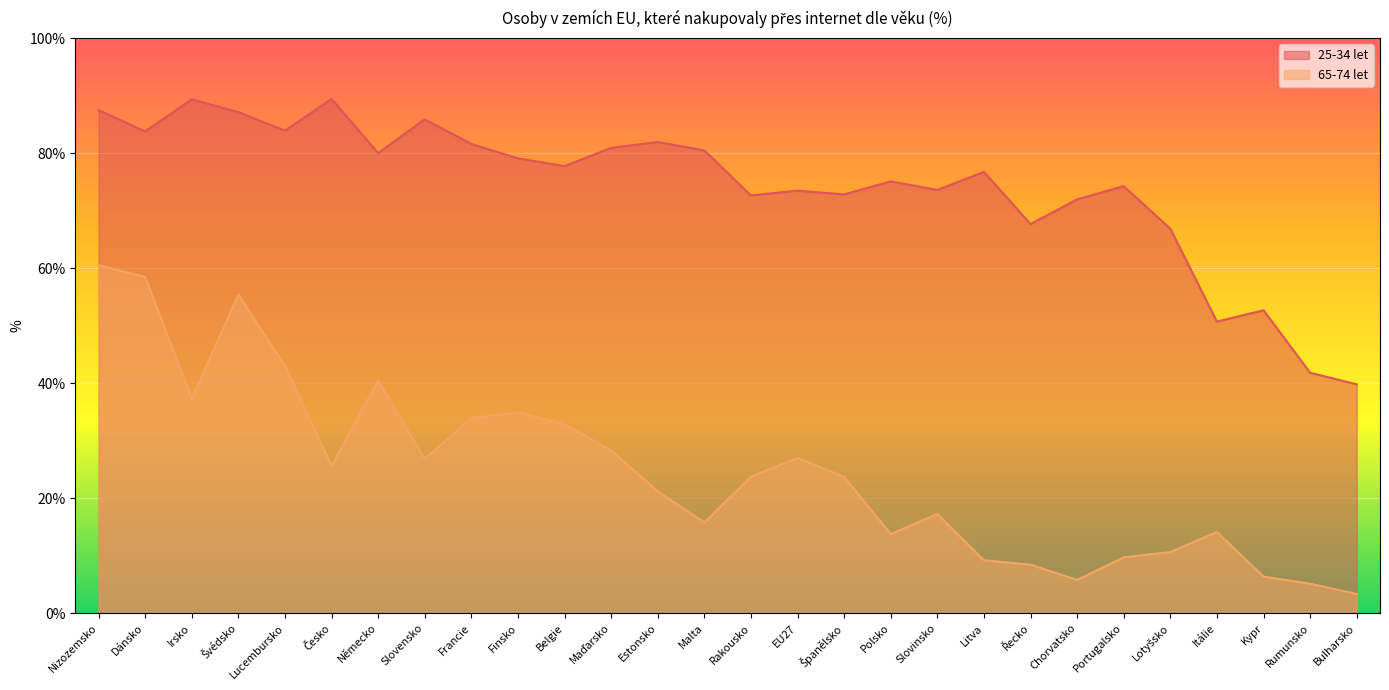

Rank the categories by 65-74 let value from highest to lowest.

Nizozemsko, Dánsko, Švédsko, Lucembursko, Německo, Irsko, Finsko, Francie, Belgie, Maďarsko, EU27, Slovensko, Česko, Rakousko, Španělsko, Estonsko, Slovinsko, Malta, Itálie, Polsko, Lotyšsko, Portugalsko, Litva, Řecko, Kypr, Chorvatsko, Rumunsko, Bulharsko